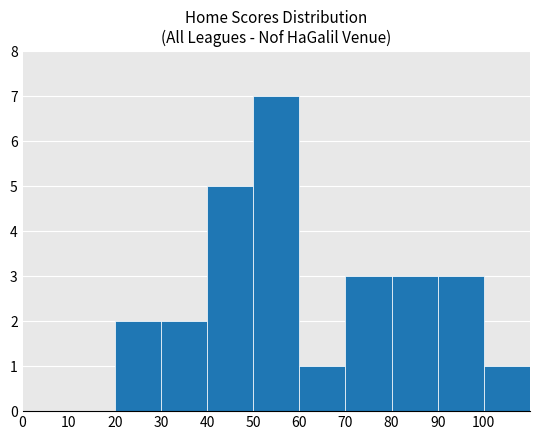

Are the bars horizontal?

No